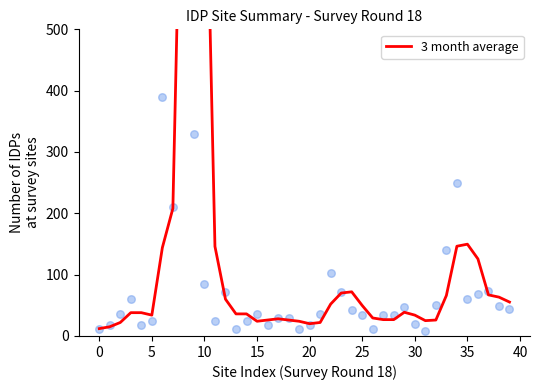

Which has a higher value, 19 or 27?

27